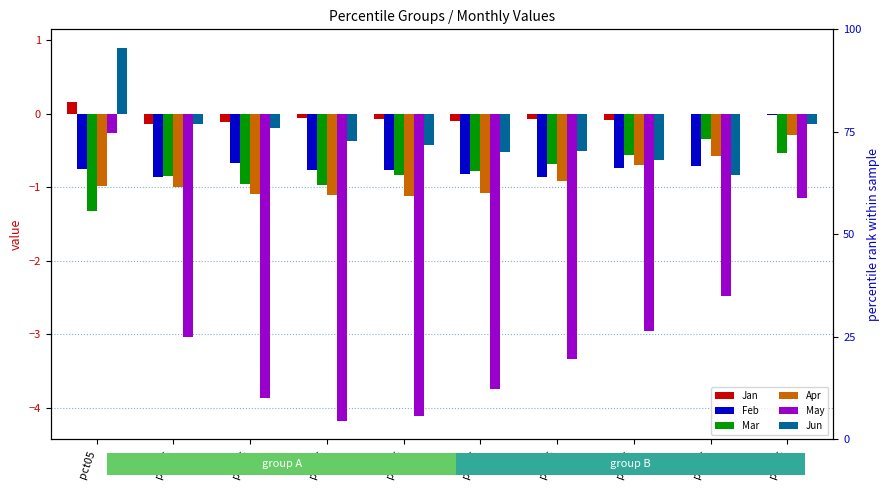

At which category is the sum across all series the highest?

pct95